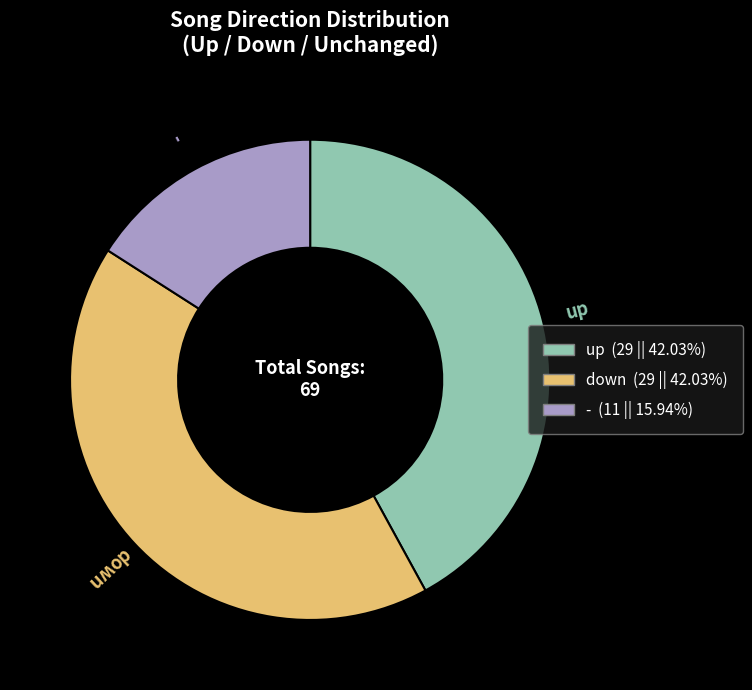

Which slice is the smallest?

-